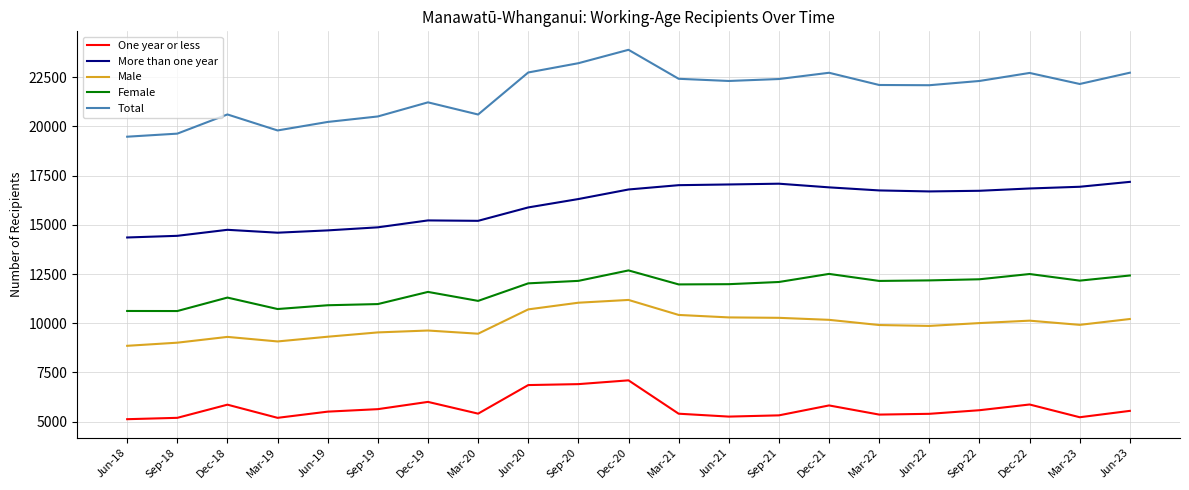

Which category has the highest value in the Total series?

Dec-20